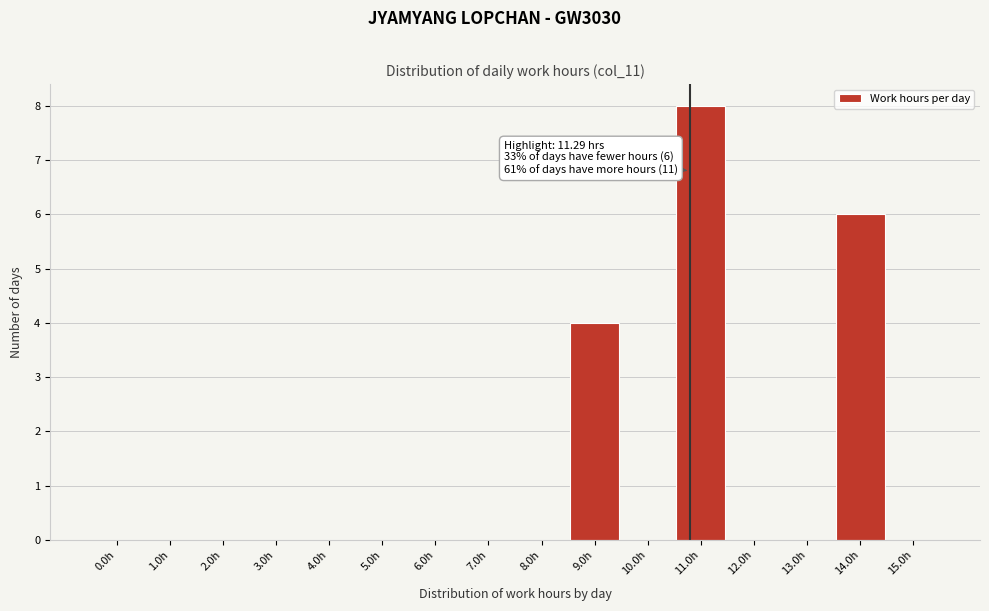

Reading left to right, extract all data points from this chart.

0.0h=0	1.0h=0	2.0h=0	3.0h=0	4.0h=0	5.0h=0	6.0h=0	7.0h=0	8.0h=0	9.0h=4	10.0h=0	11.0h=8	12.0h=0	13.0h=0	14.0h=6	15.0h=0